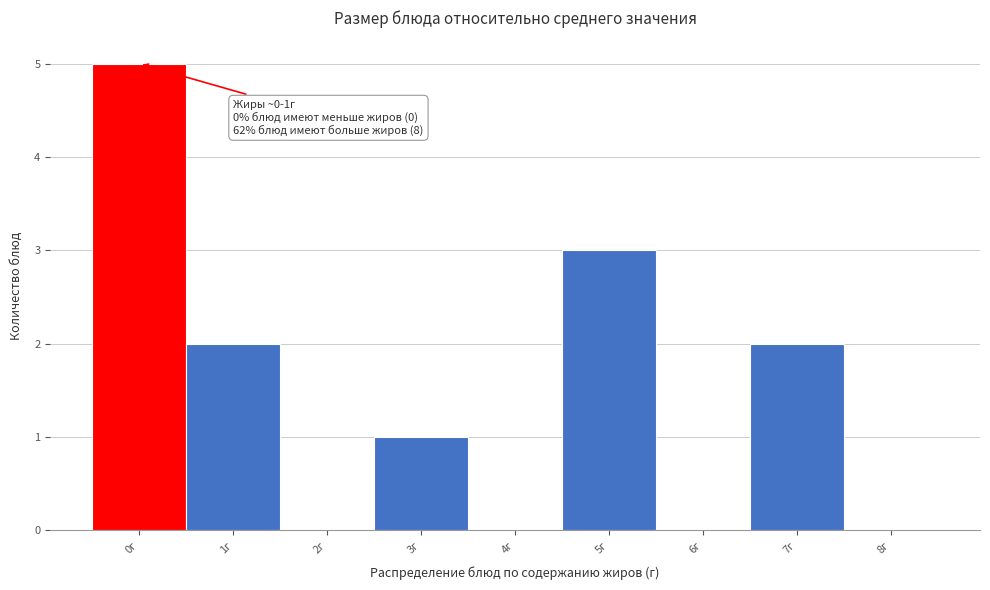

Reading left to right, list all the values displayed in this chart.

0г=5	1г=2	2г=0	3г=1	4г=0	5г=3	6г=0	7г=2	8г=0